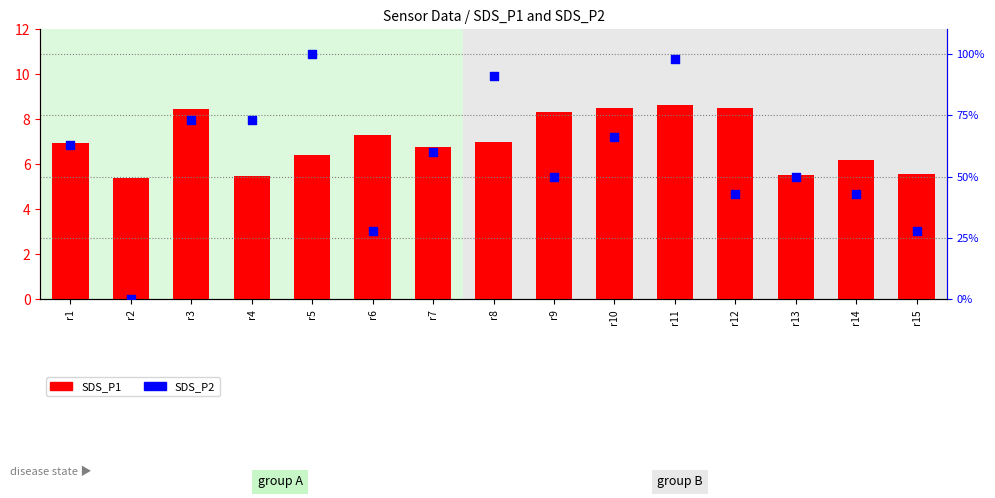

What are all the series names shown in the legend?

SDS_P1, SDS_P2